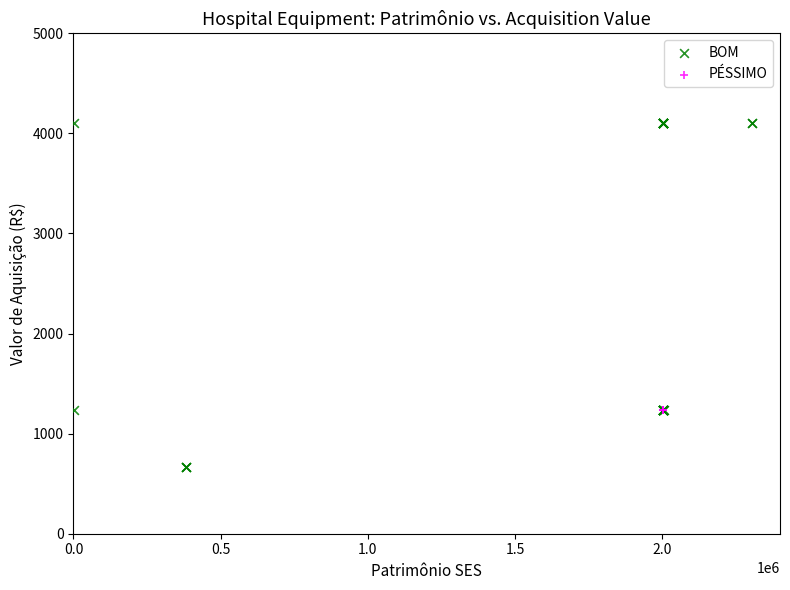

Which series contains the highest Y value?

BOM